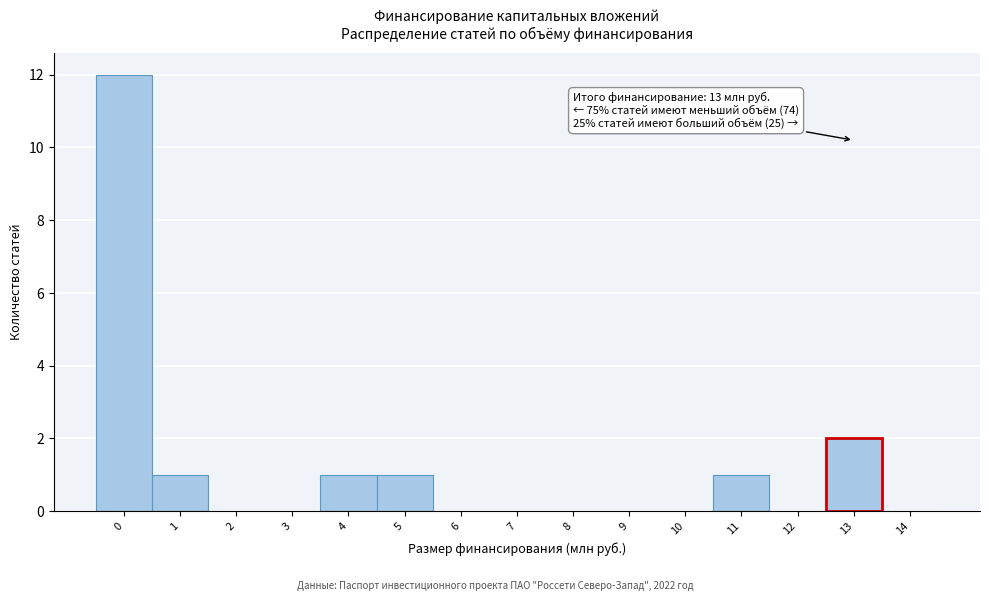

Which range on the x-axis has the tallest bar?

-0.5 to 0.5